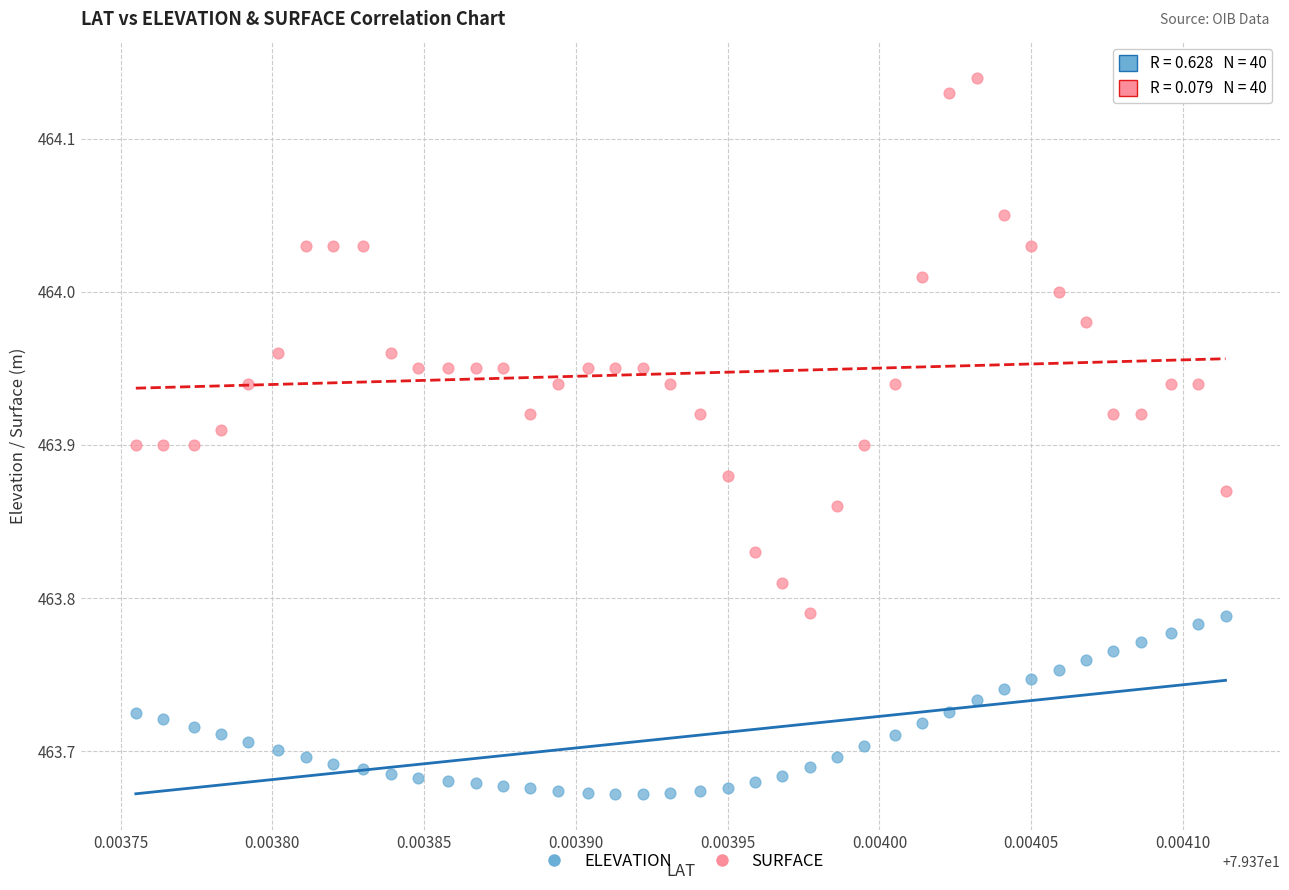

Which series reaches the minimum Y coordinate?

ELEVATION